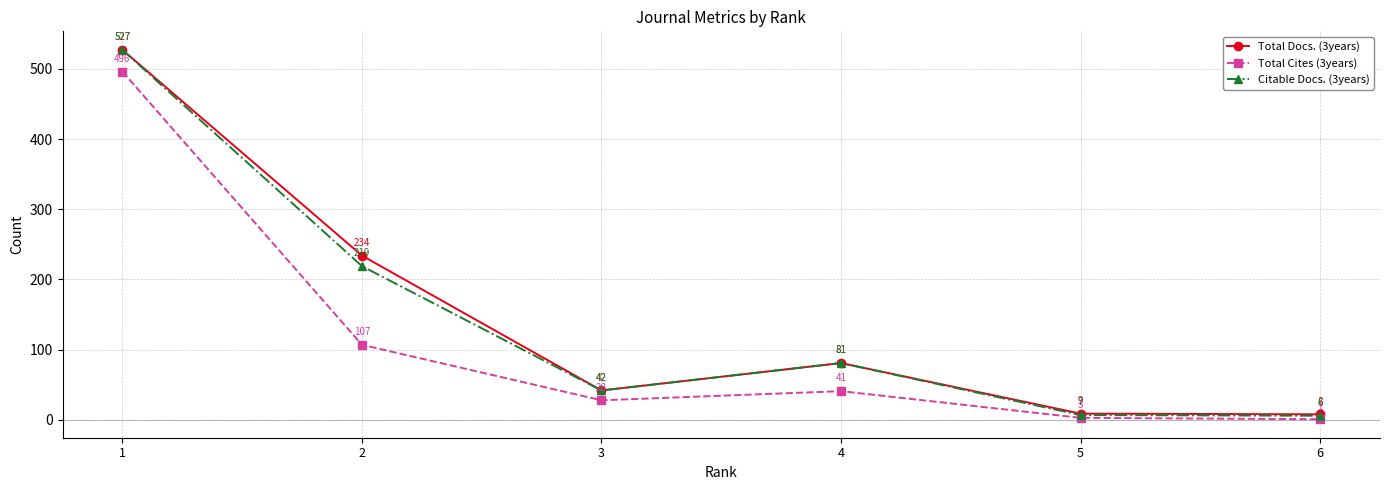

What is the total value across all series at 3?

112